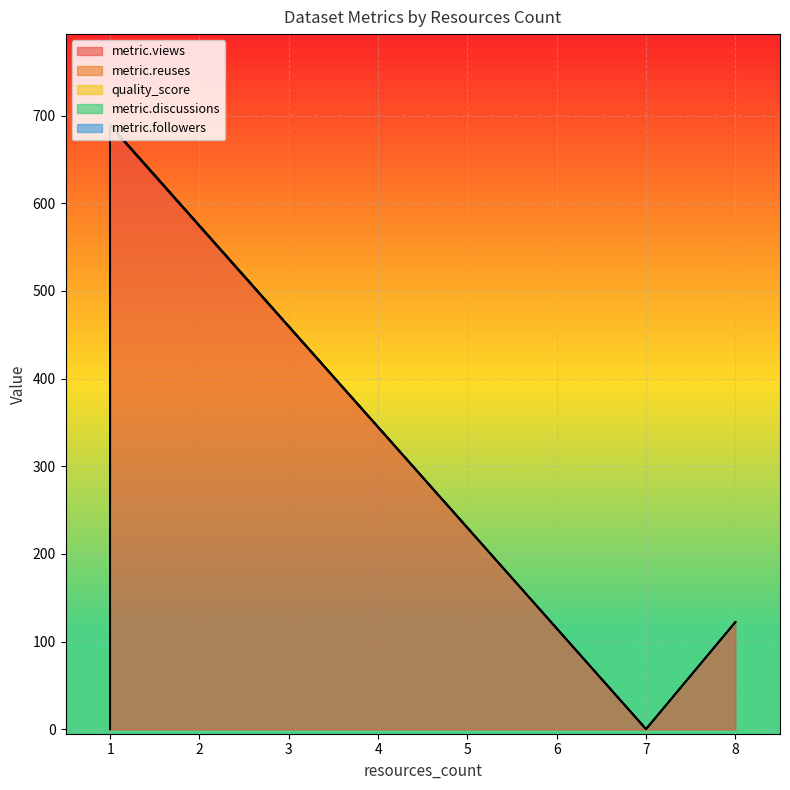

What are all the series names shown in the legend?

metric.views, metric.reuses, quality_score, metric.discussions, metric.followers